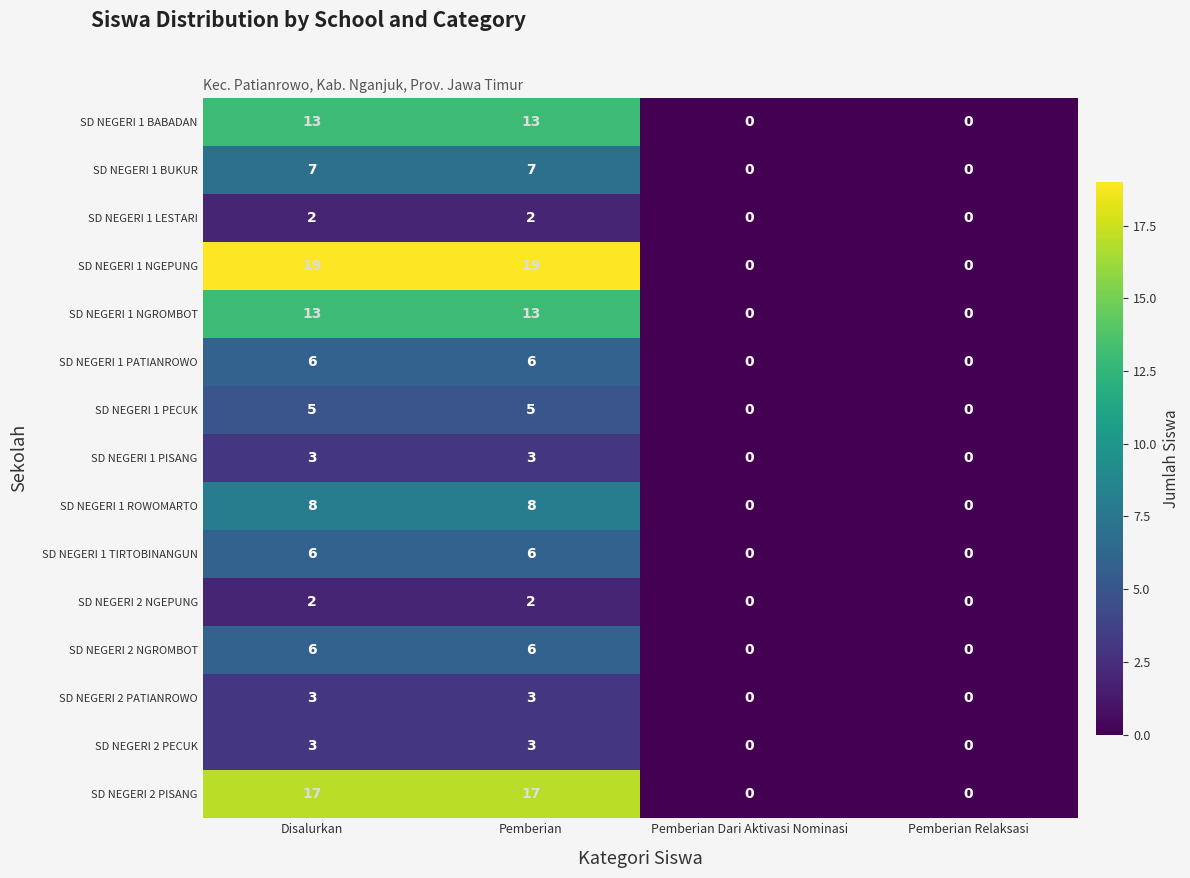

At how many categories does at least one series exceed 1?

2